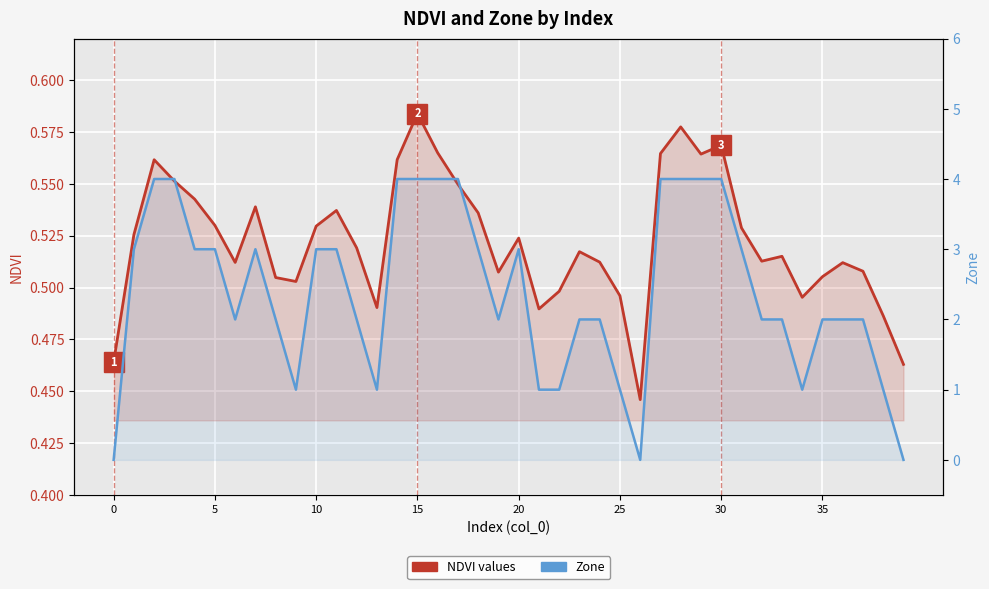

What value does the NDVI values series have at 37?

0.5